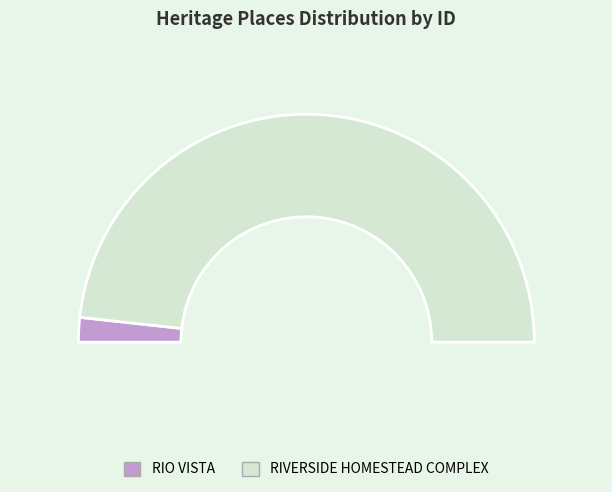

Rank the categories by value from lowest to highest.

RIO VISTA, RIVERSIDE HOMESTEAD COMPLEX